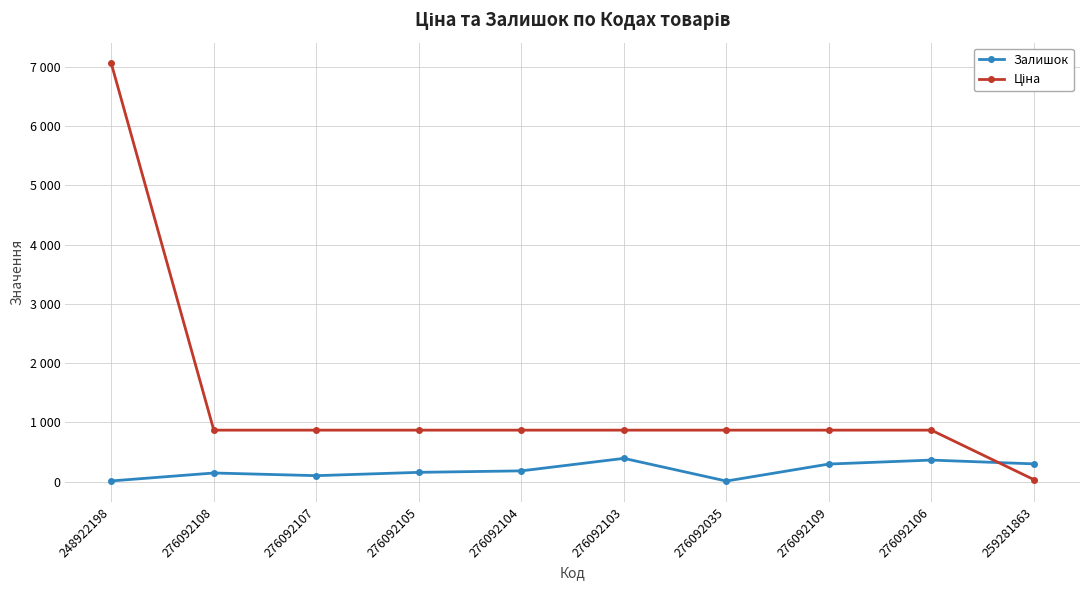

What is the label of the 3rd point from the right?

276092109